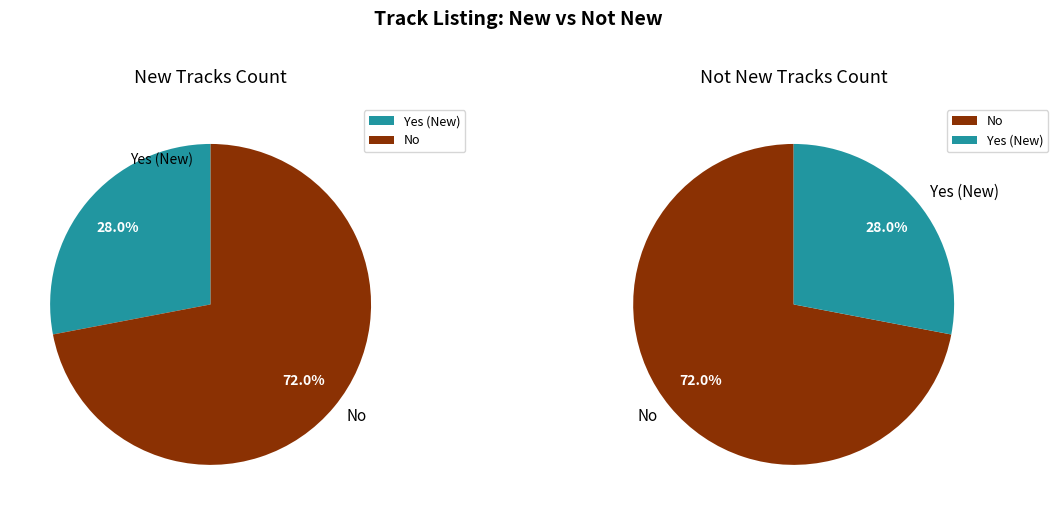

Is the sum of No and Yes greater than half?

Yes